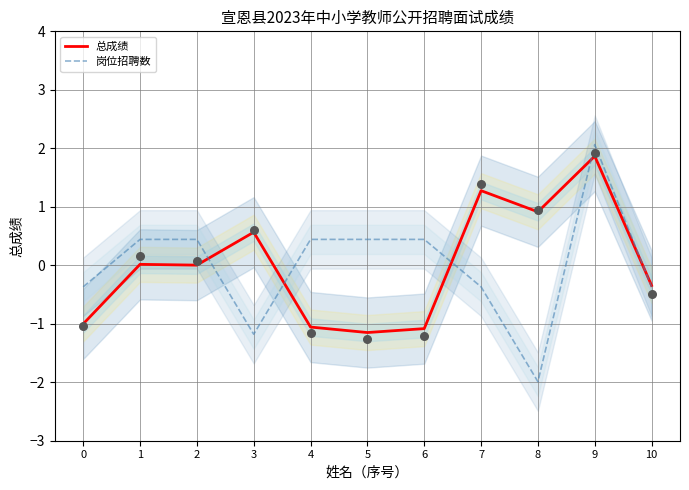

Which series has the widest spread of Y values?

岗位招聘数